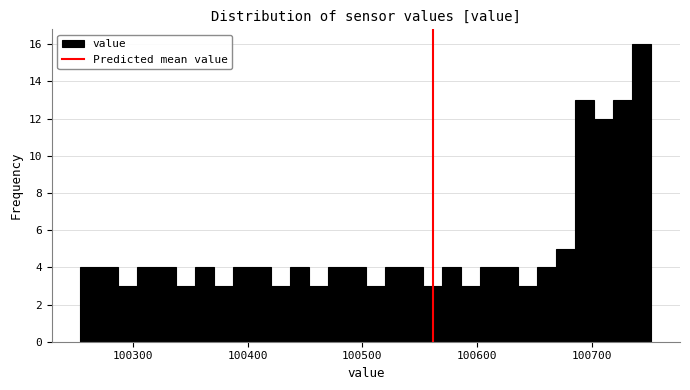

Read against the x-axis, roughly where is the centre of the tallest bar?

100740